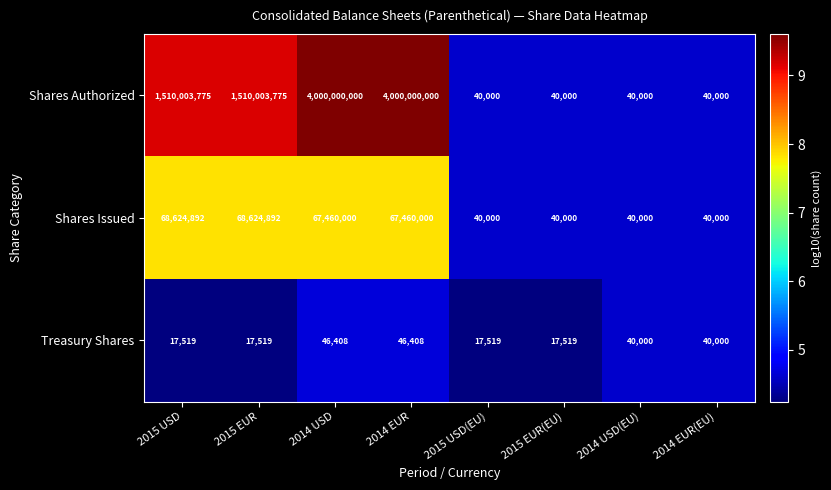

What is the approximate value of Treasury Shares at 2014 EUR, to the nearest 100?

46400